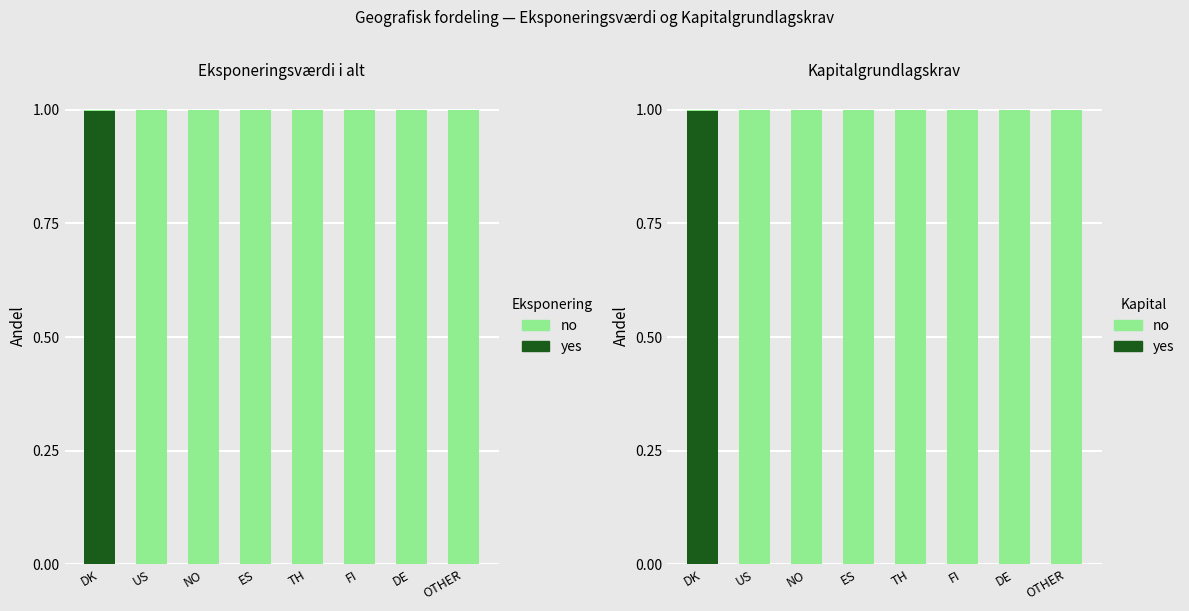

How many categories are shown in the chart?

8